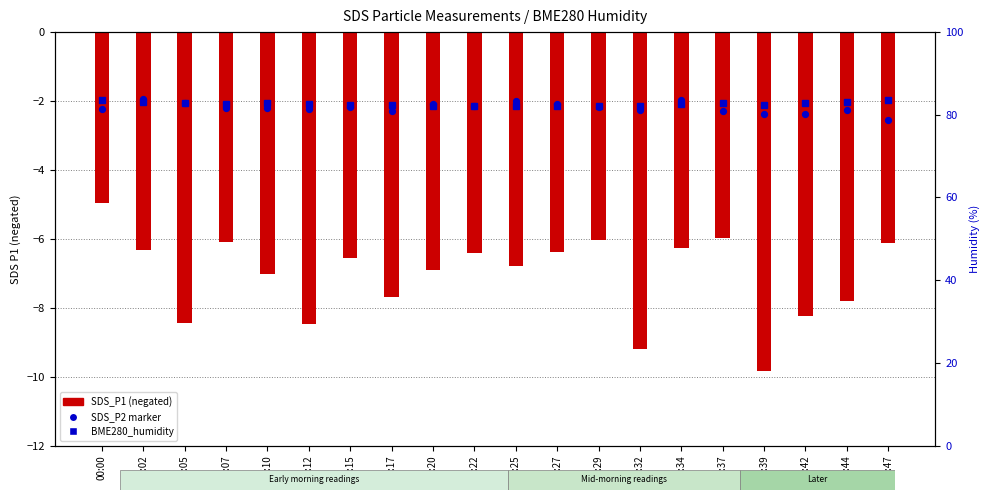

Which series contains the highest Y value?

BME280_humidity